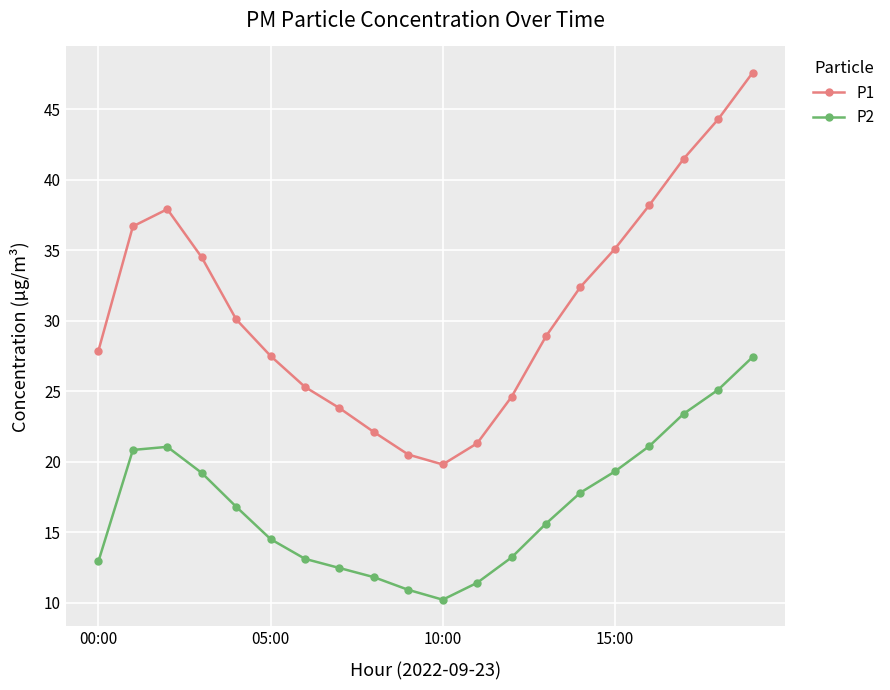

What is the value of the P1 point at the 2nd from the left?

36.7